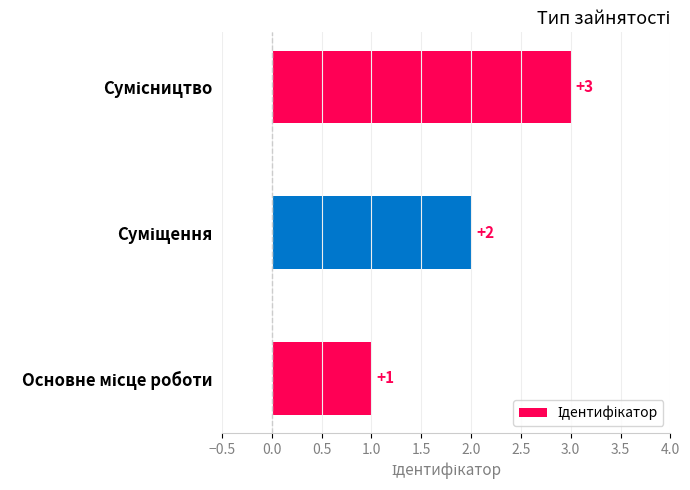

What is the average value?

2